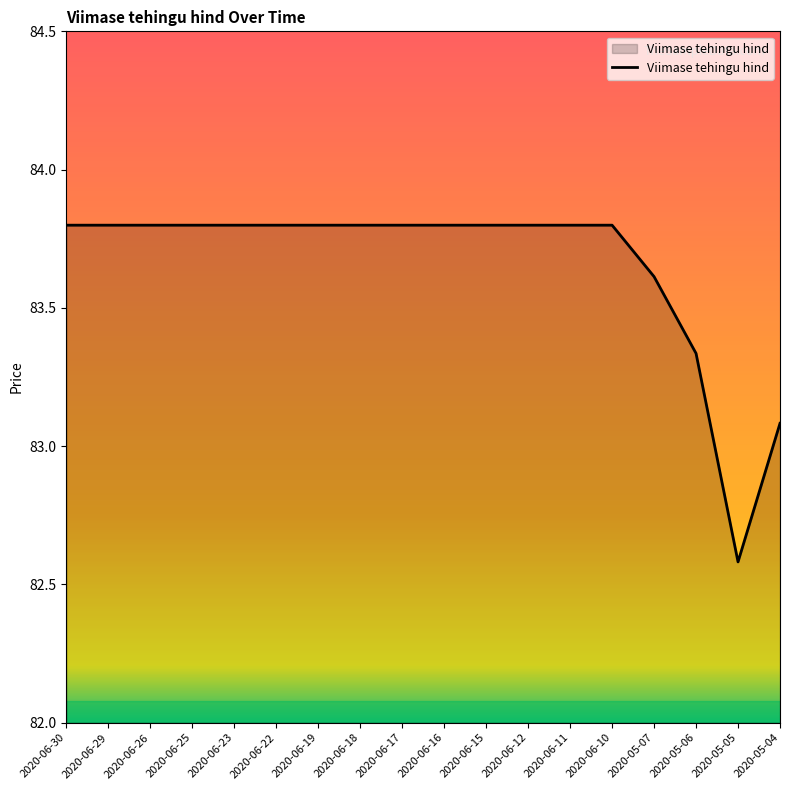

What position from the right is 2020-05-05?

2